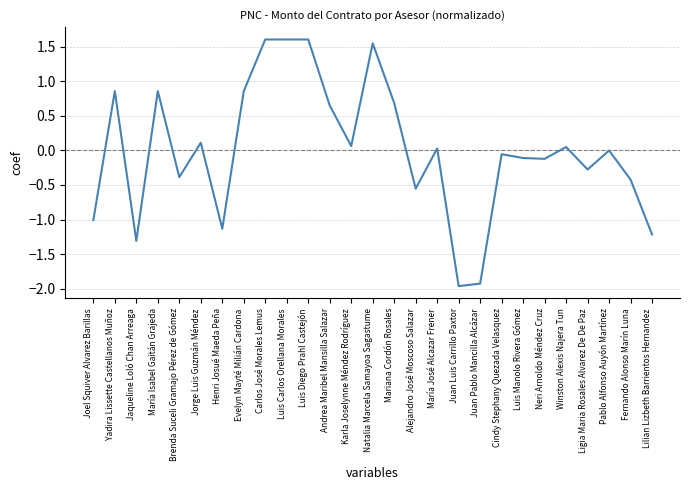

At which category does the data reach its first local valley?

Jaqueline Loló Chan Arreaga